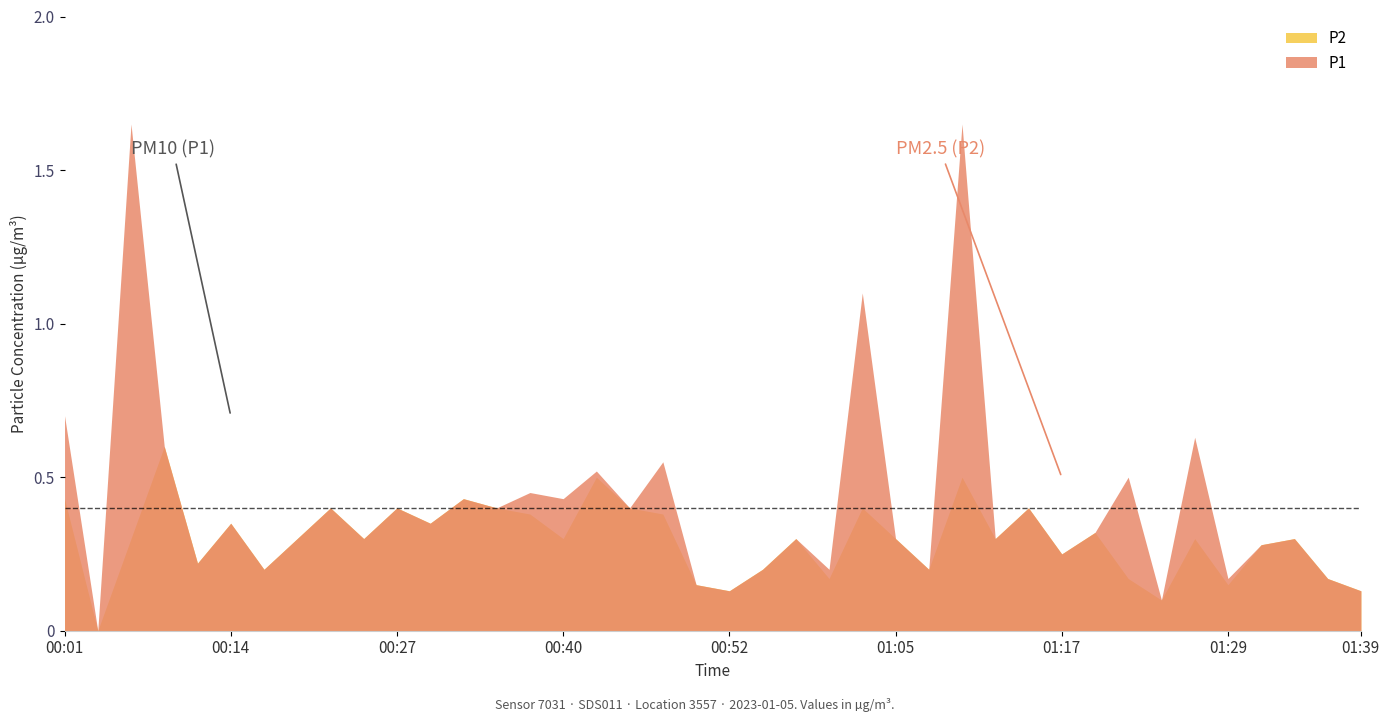

The value of P1 at 01:30 is 0.7. True or false?

False